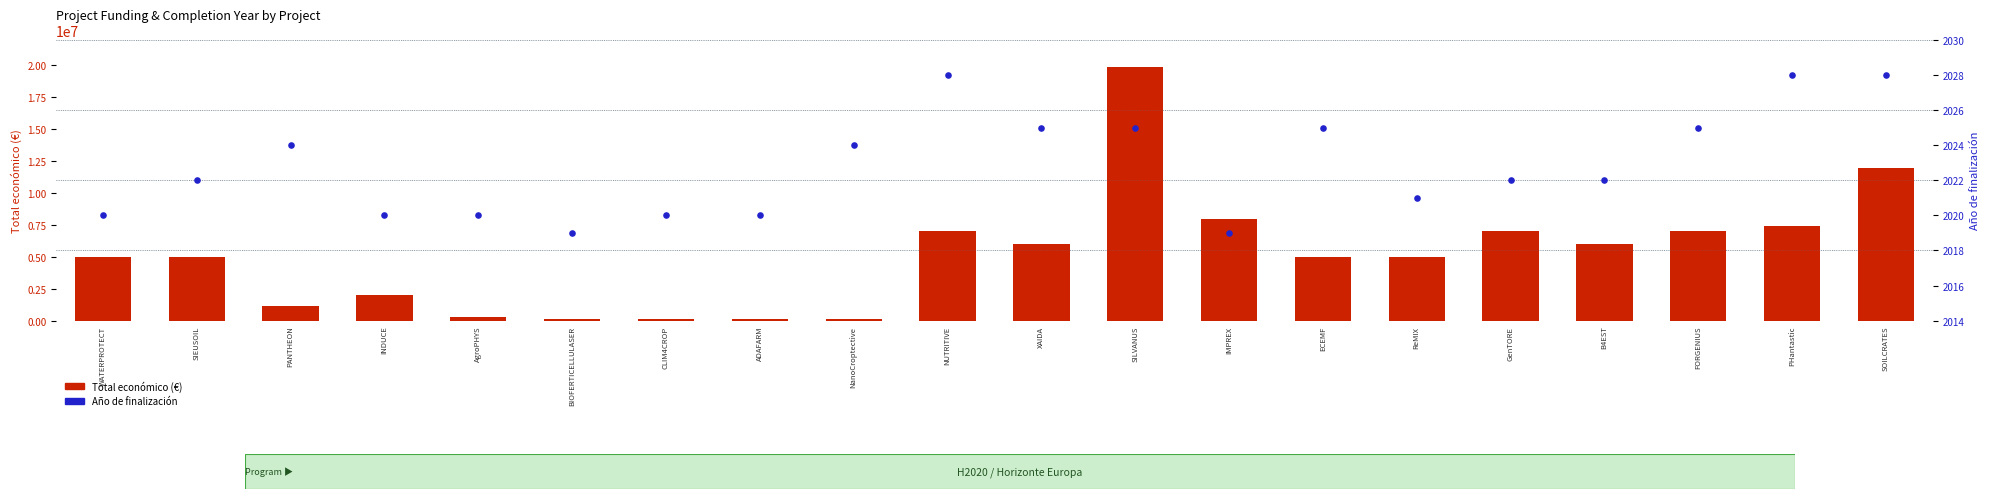

Is the value of Año de finalización at ADAFARM greater than the value of Total económico (€) at B4EST?

No